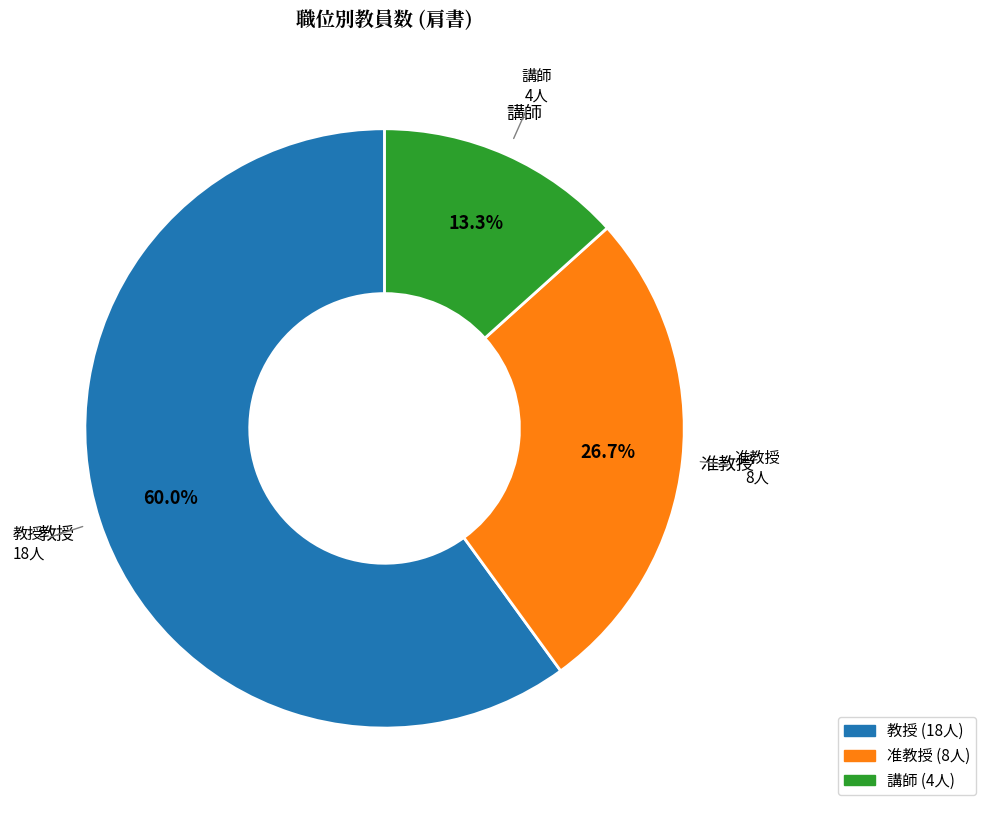

Count the number of slices in the pie.

3